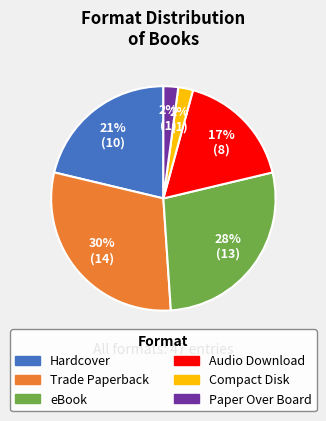

To the nearest percent, what is the difference between the Audio Download and Hardcover slice percentages?

4%